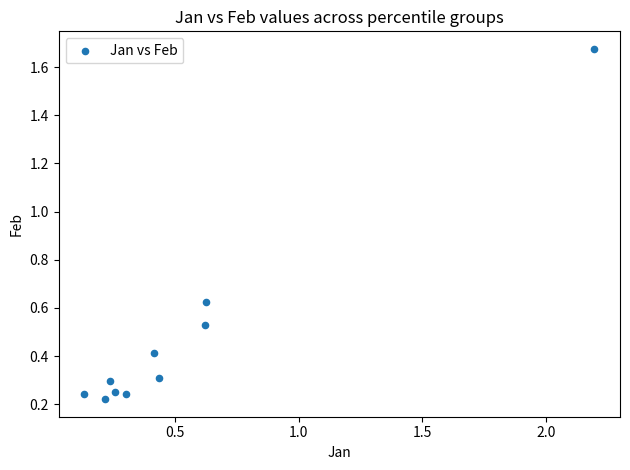

What is the range of X values (max minus min)?

2.1